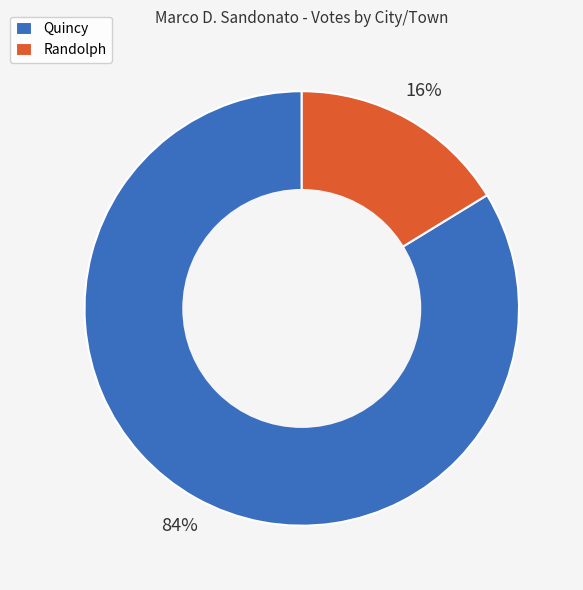

Is there any slice that represents more than half of the pie?

Yes